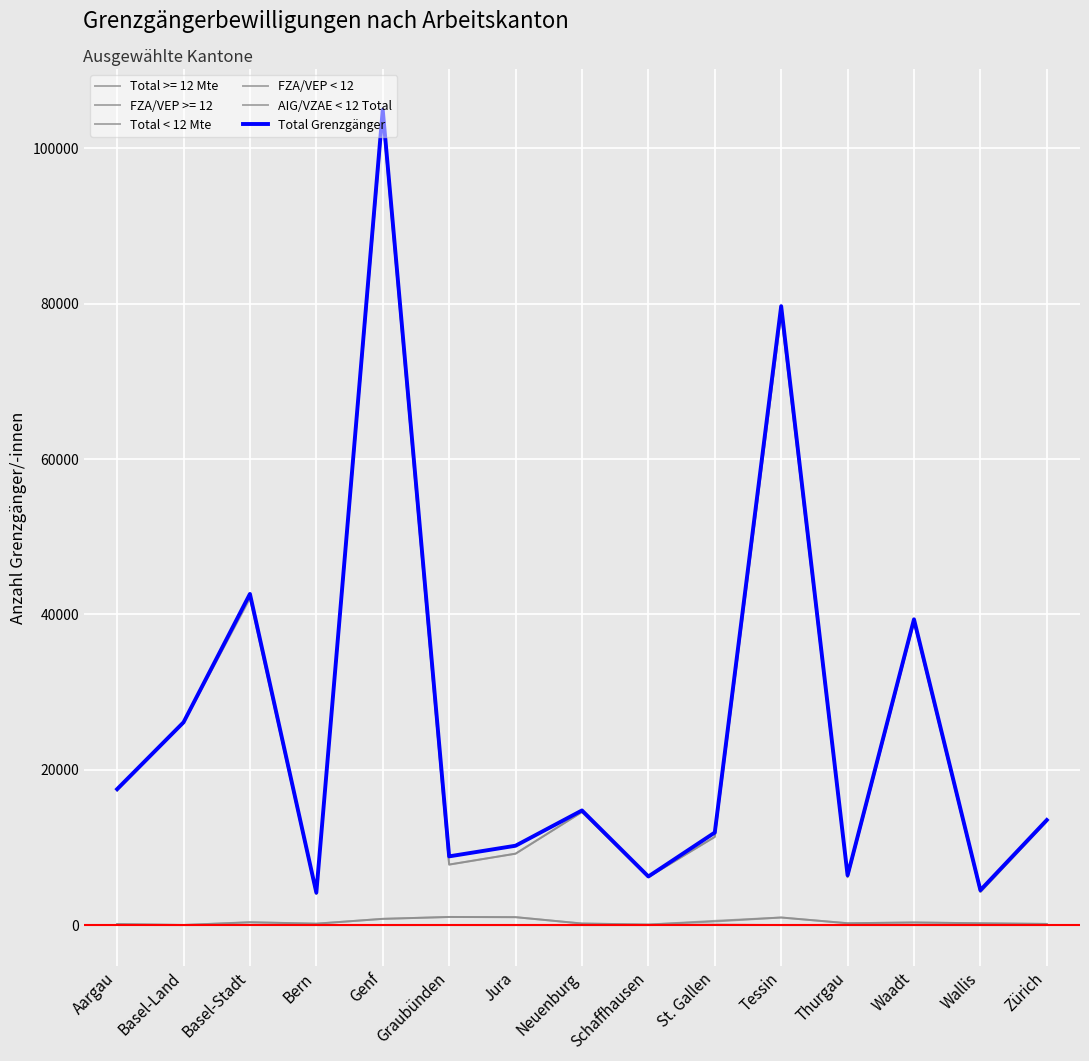

What is the value of the Total < 12 Mte point at the 7th from the left?

1024